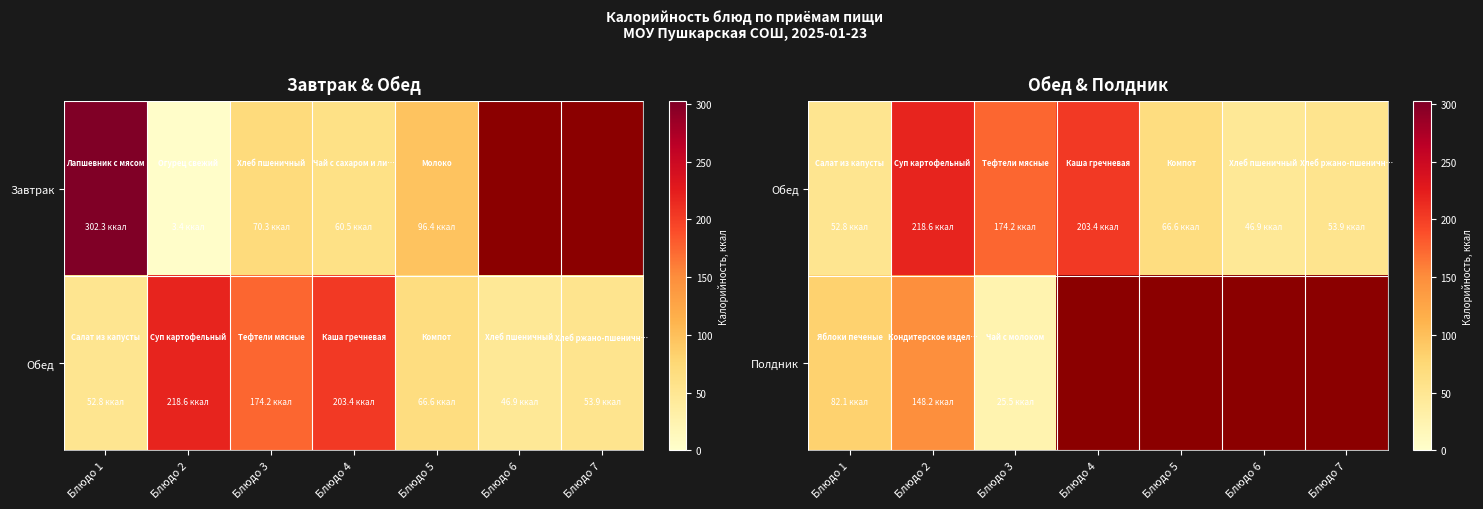

At how many categories does at least one series exceed 145?

3